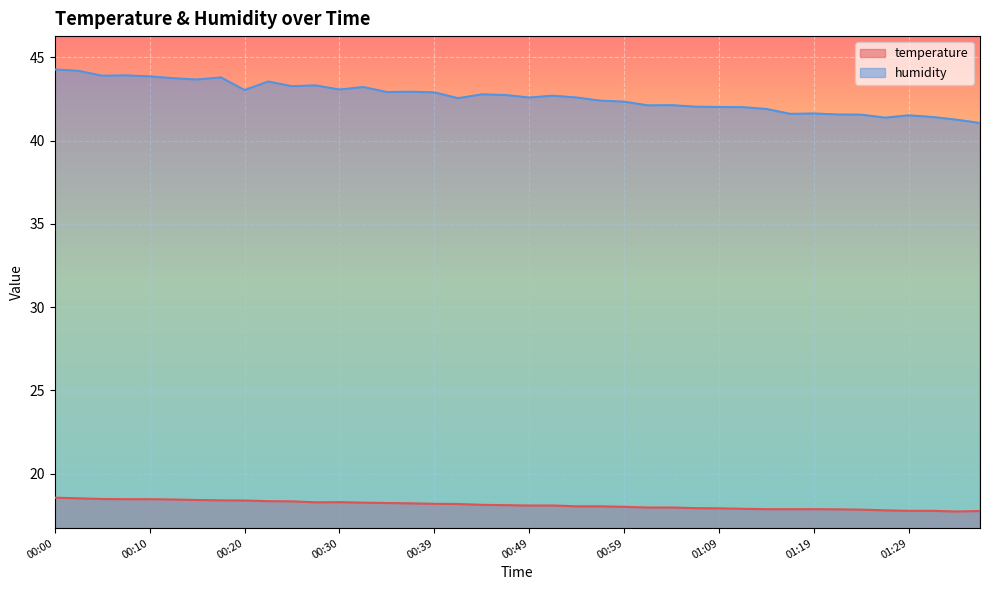

List the series in order of their peak value, highest first.

humidity, temperature